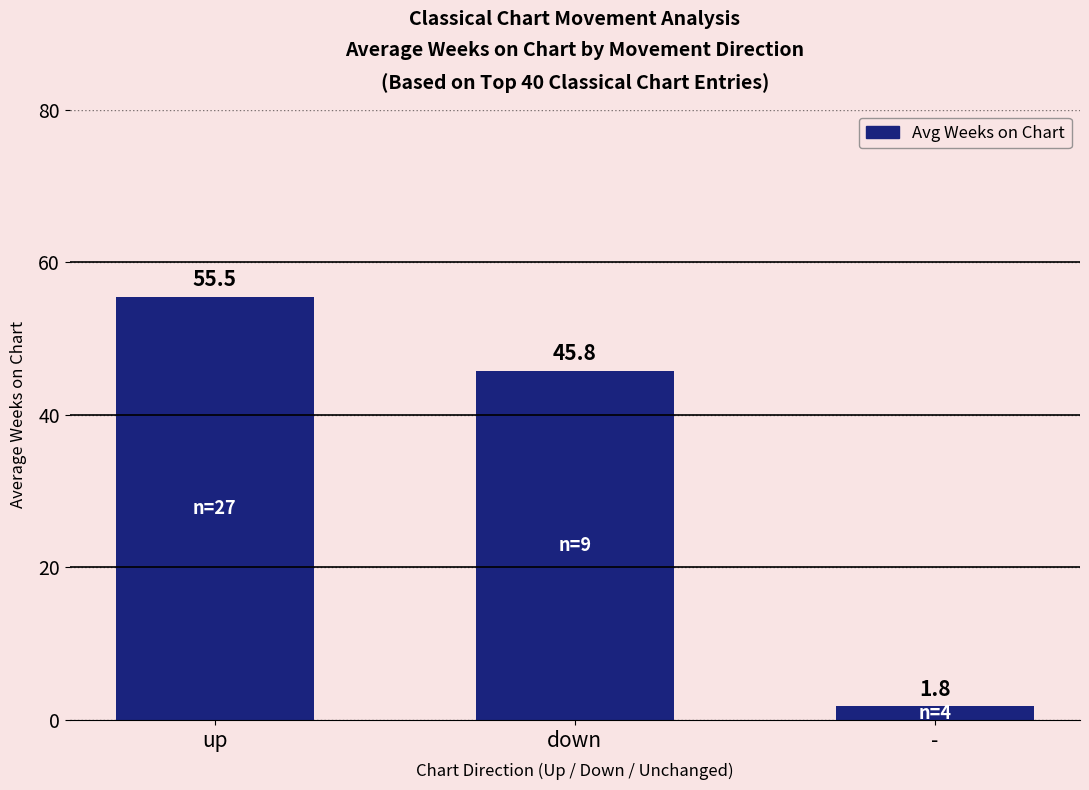

The value at down is 64.6. True or false?

False